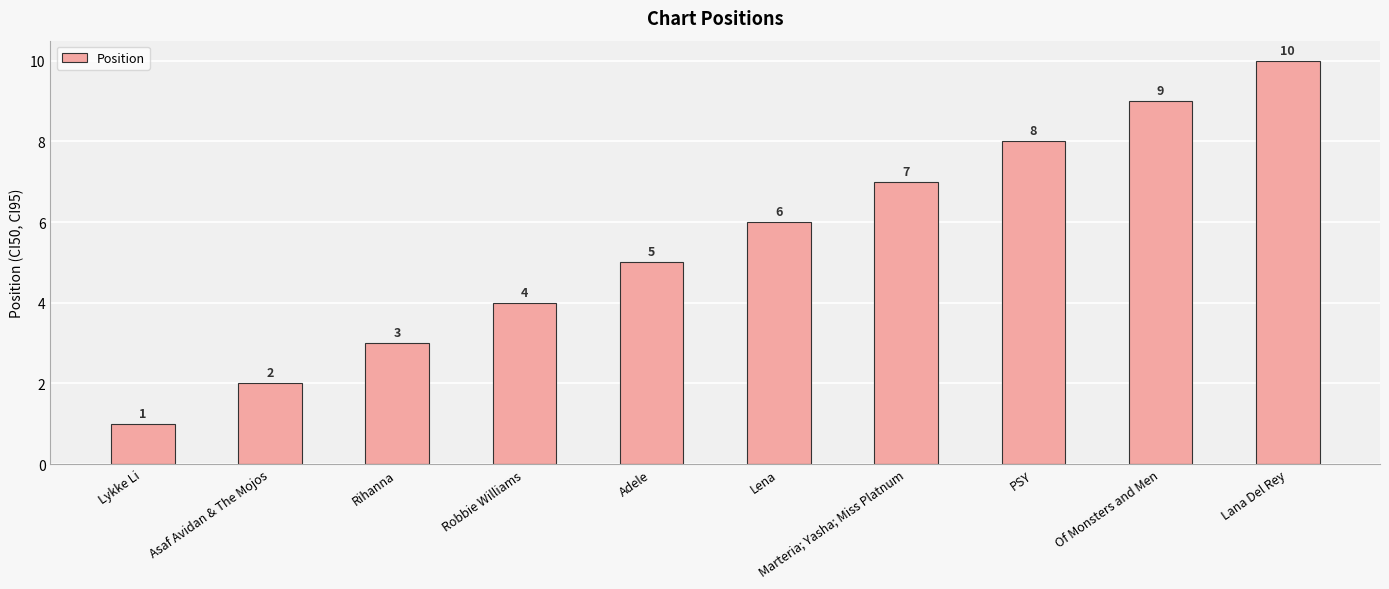

True or false: the data shows 8 at PSY.

True